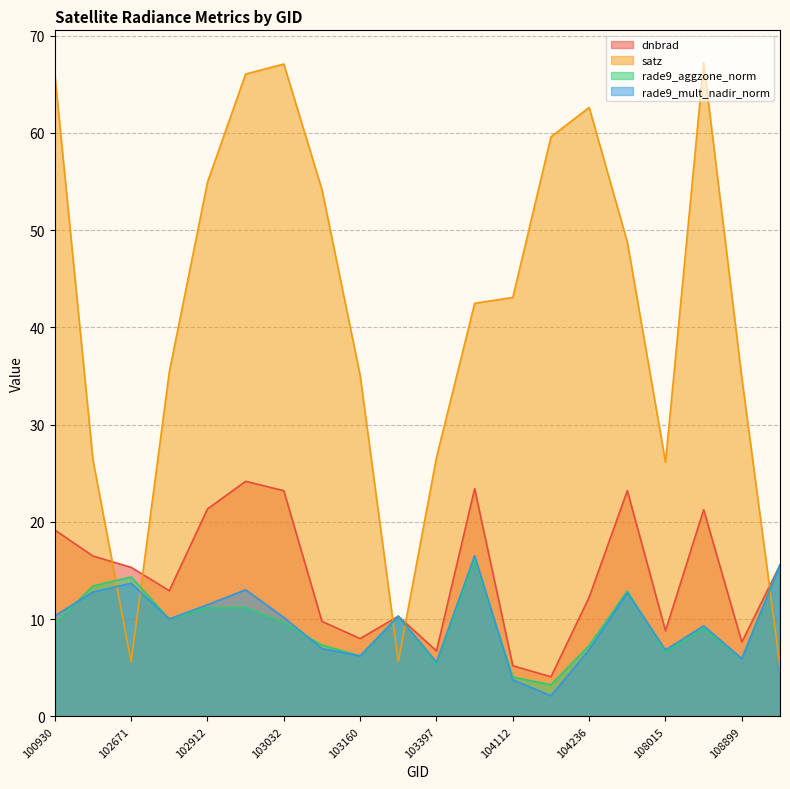

What is the greatest value displayed?

67.2